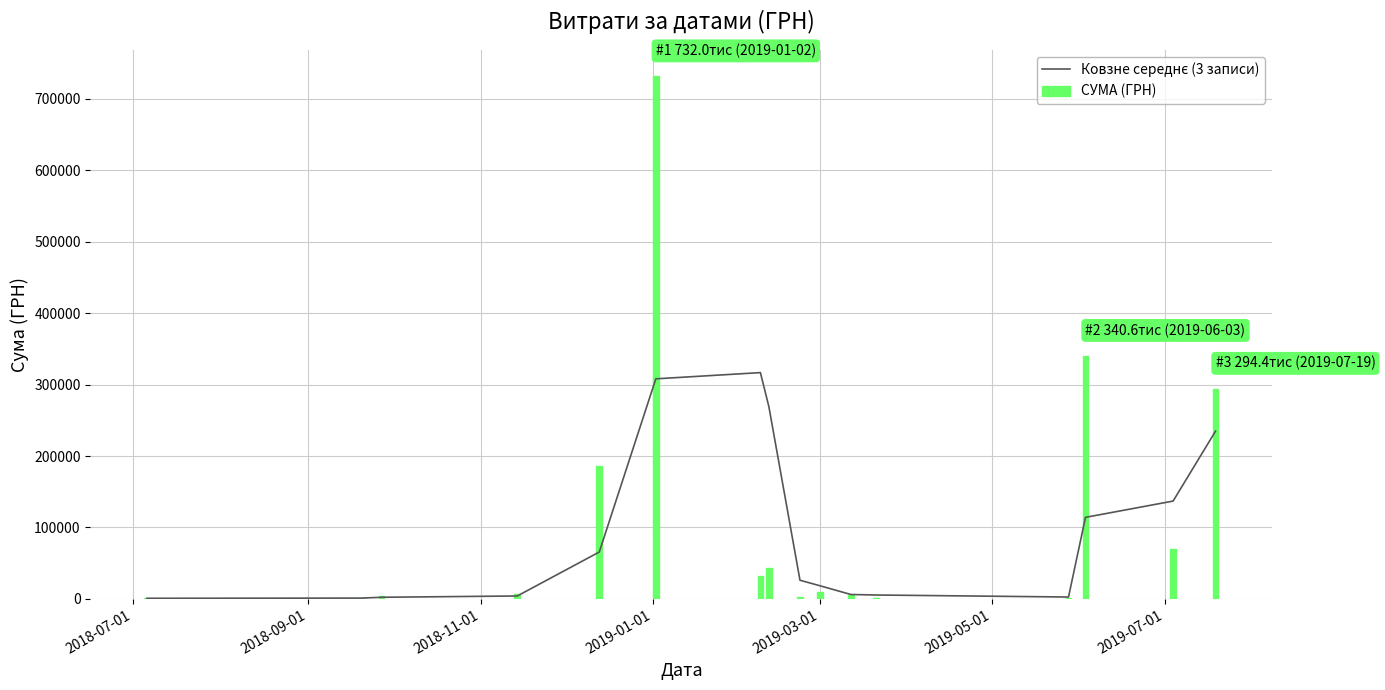

What is the maximum value for СУМА (ГРН)?

731980.0